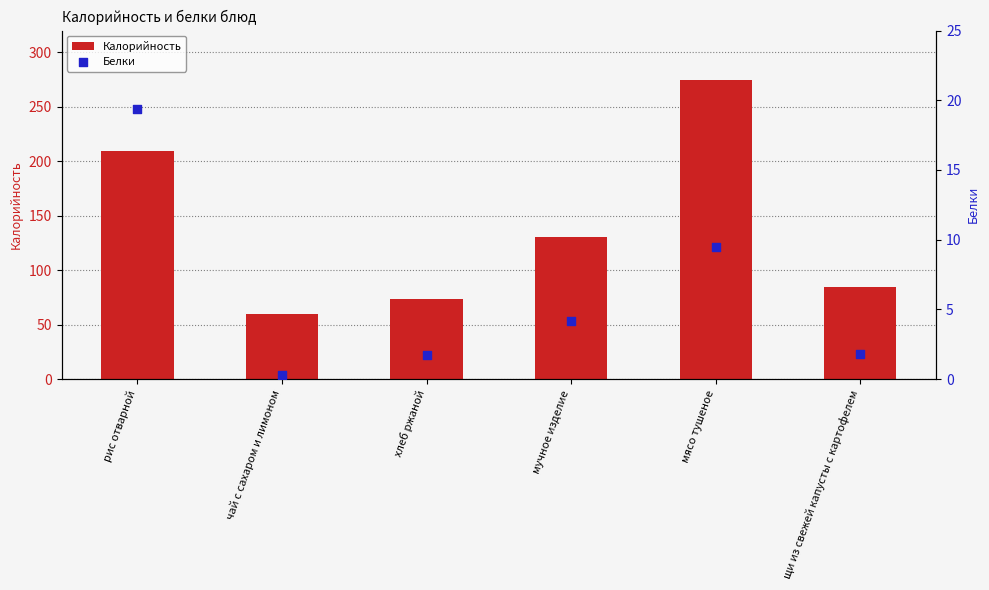

Which series has the widest spread of Y values?

Калорийность